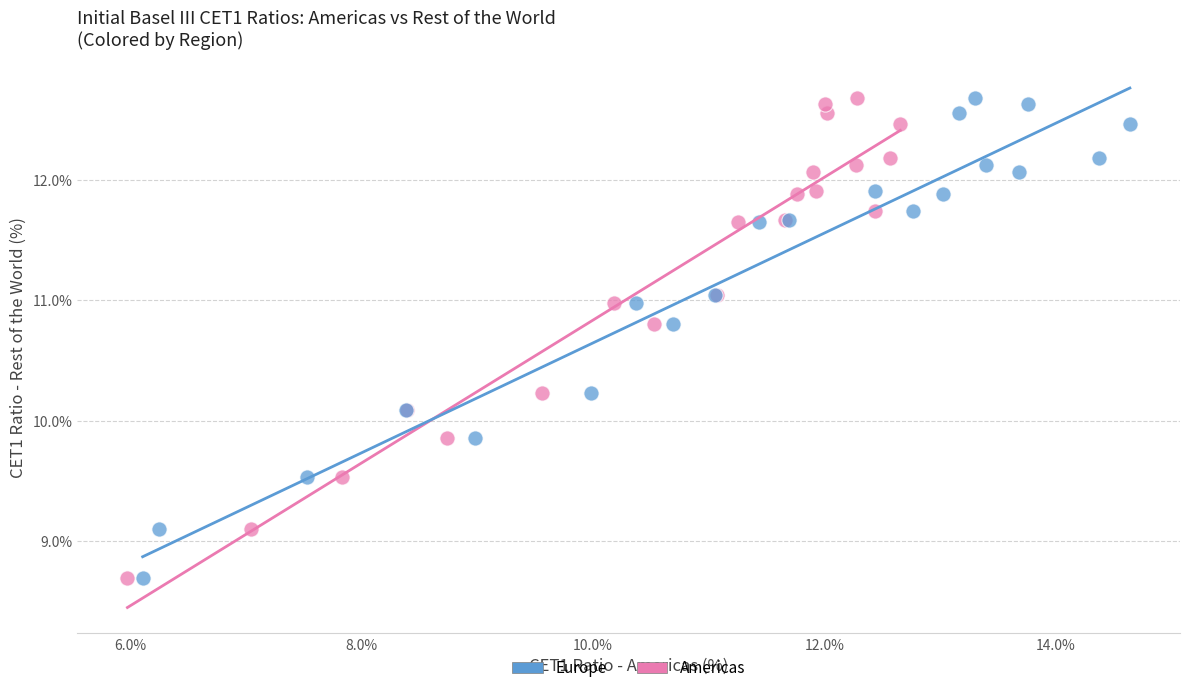

What are all the series names shown in the legend?

Europe, Americas